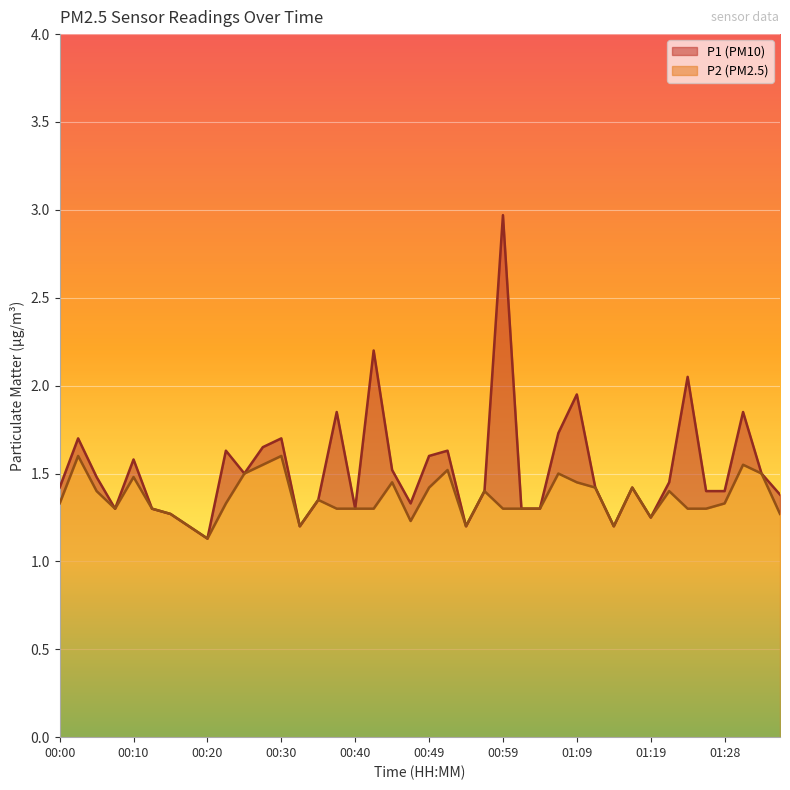

What is the maximum value for P1?

3.0